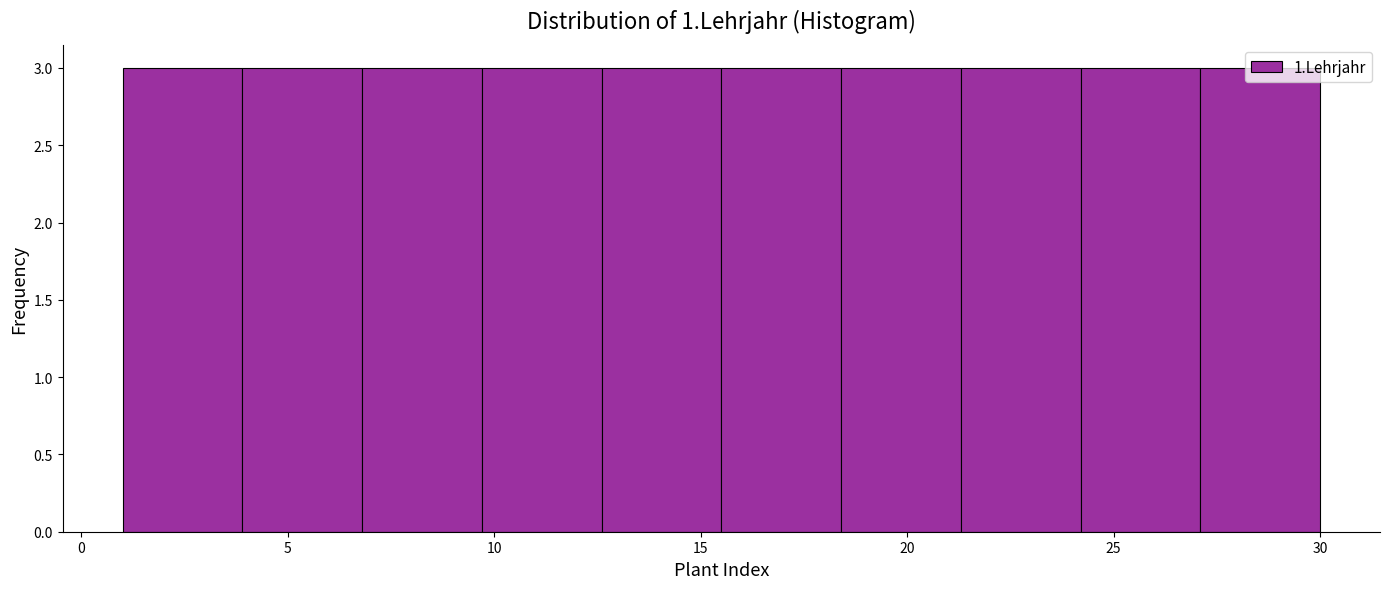

Reading left to right, list every bar in this chart as the range it spans on the x-axis followed by its height. Neither the bar edges nor the heights are printed on the chart, so give them approximately, as read against the axes.

1.0 to 3.9: 3
3.9 to 6.8: 3
6.8 to 9.7: 3
9.7 to 12.6: 3
12.6 to 15.5: 3
15.5 to 18.4: 3
18.4 to 21.3: 3
21.3 to 24.2: 3
24.2 to 27.1: 3
27.1 to 30.0: 3